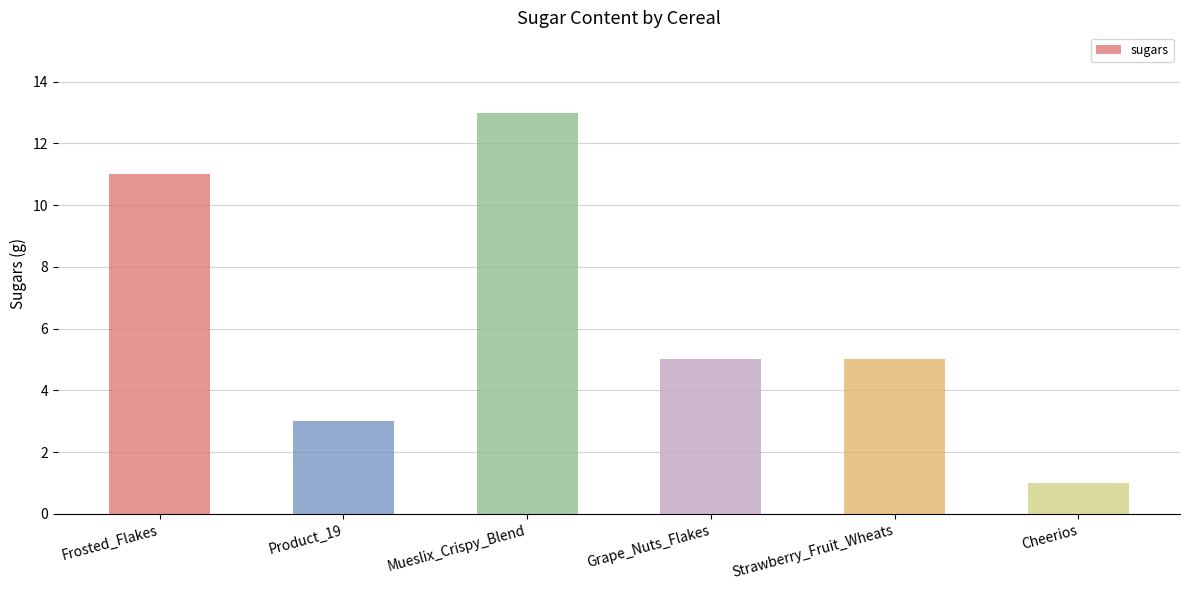

What is the value of the 2nd bar from the left?

3